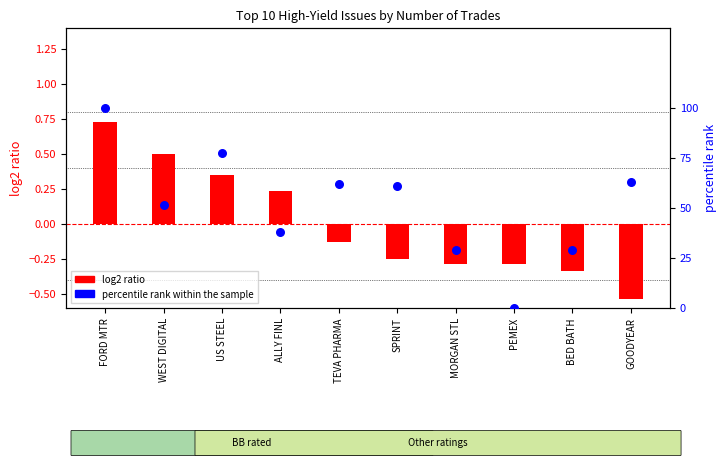

Which series contains the highest Y value?

percentile rank within the sample